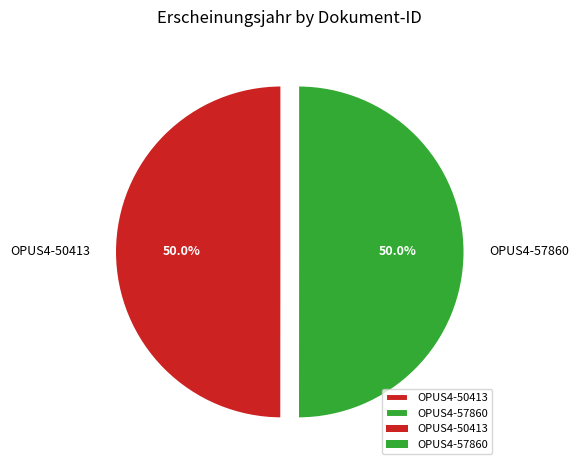

Do OPUS4-57860 and OPUS4-50413 together represent more than half of the pie?

Yes